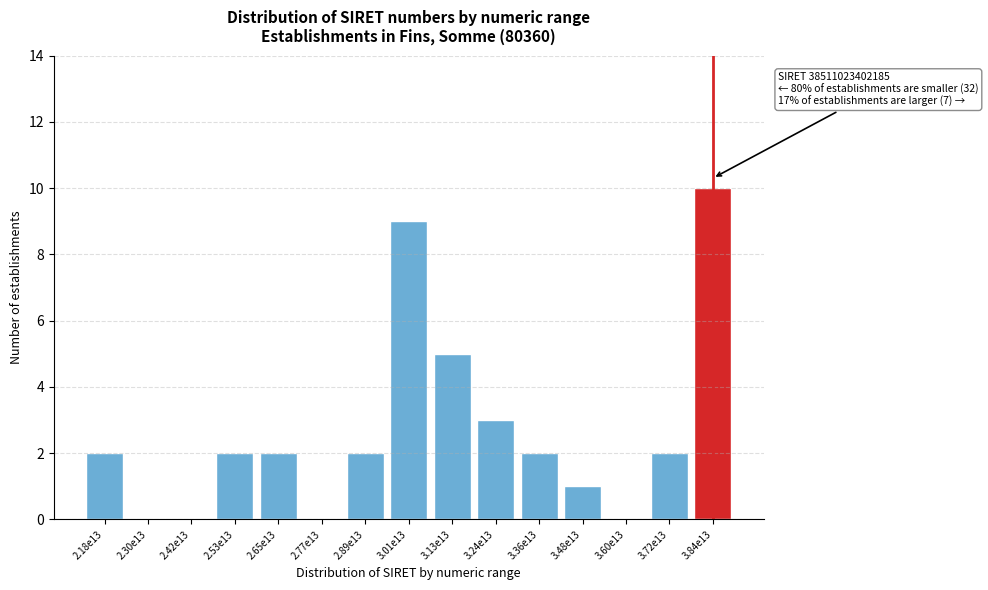

Reading right to left, list all the values displayed in this chart.

3.84e13=10	3.72e13=2	3.60e13=0	3.48e13=1	3.36e13=2	3.24e13=3	3.13e13=5	3.01e13=9	2.89e13=2	2.77e13=0	2.65e13=2	2.53e13=2	2.42e13=0	2.30e13=0	2.18e13=2